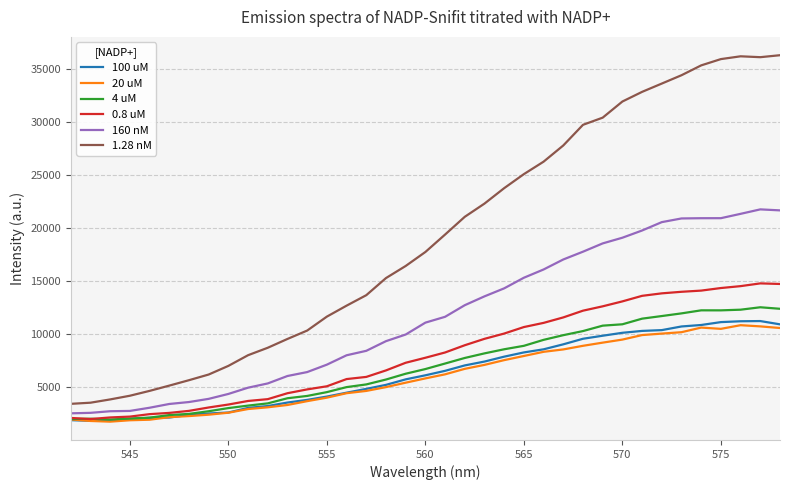

True or false: 1.28 nM and 20 uM cross at least once.

False